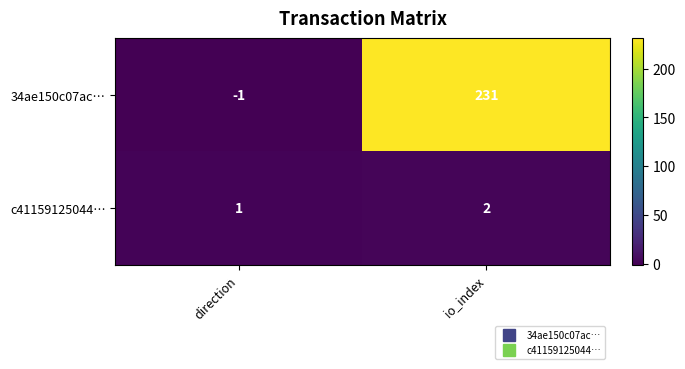

Rank the series by their average value, from lowest to highest.

c41159125044…, 34ae150c07ac…